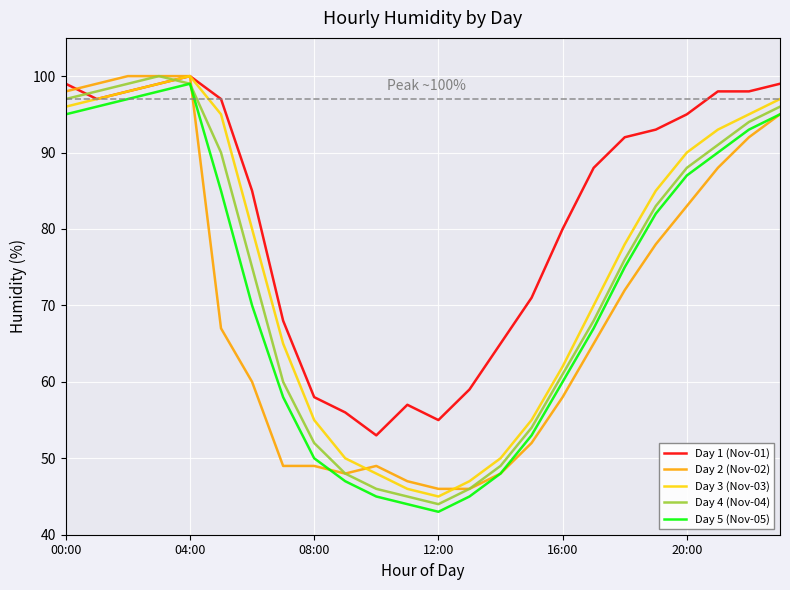

Which series has the largest total across all categories?

Day 1 (Nov-01)